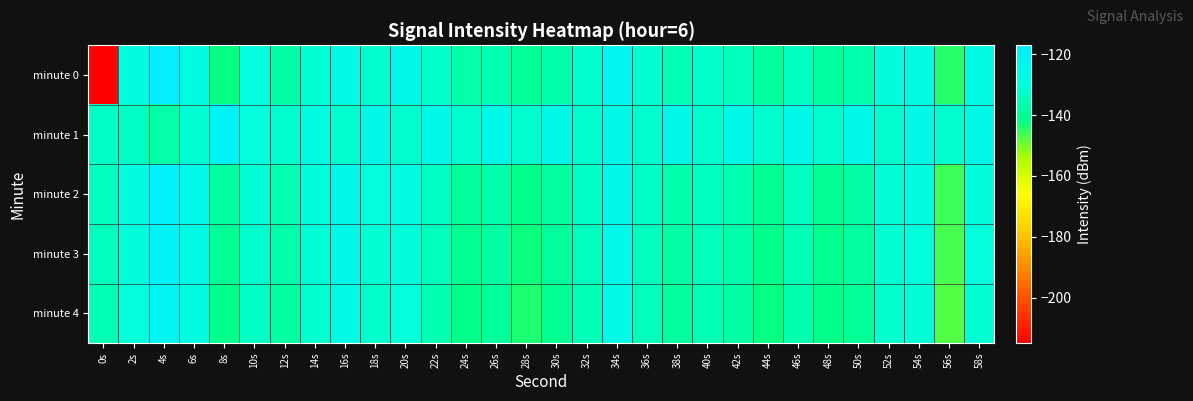

Which label corresponds to the smallest value in the chart?

0s